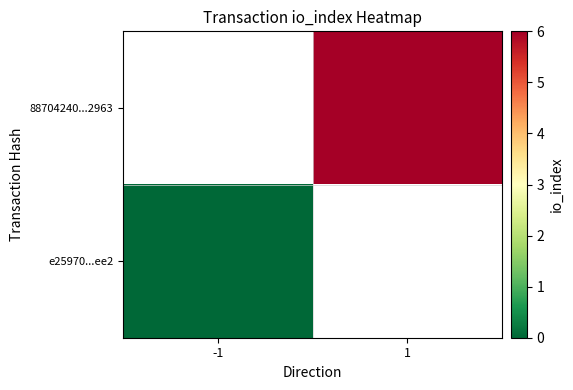

Rank the categories by 88704240...2963 value from lowest to highest.

-1, 1